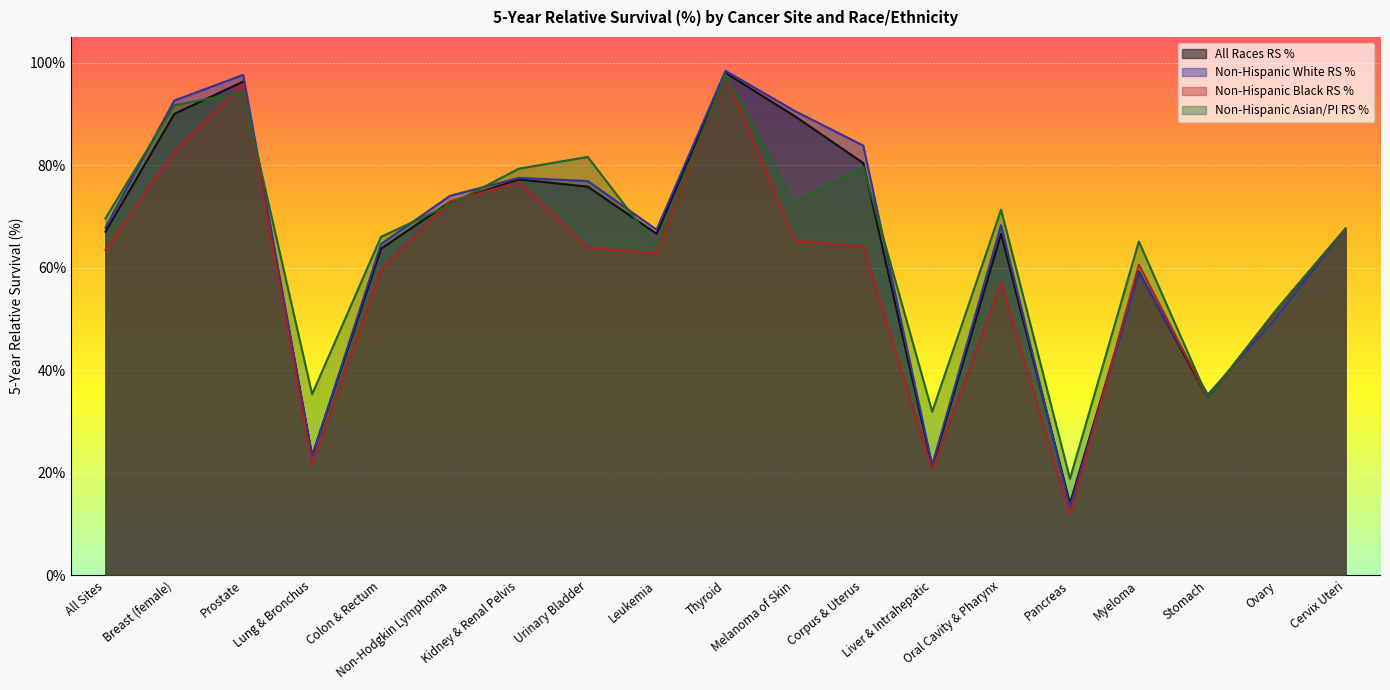

At which label does Non-Hispanic Black RS % reach its minimum?

Pancreas